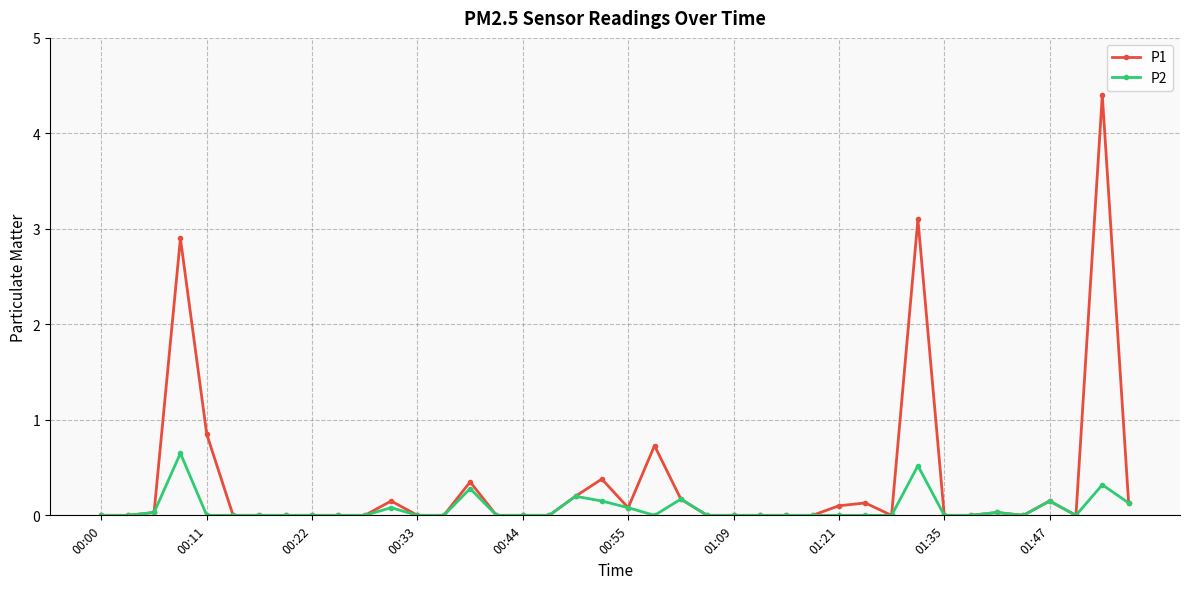

Which series has the largest total across all categories?

P1